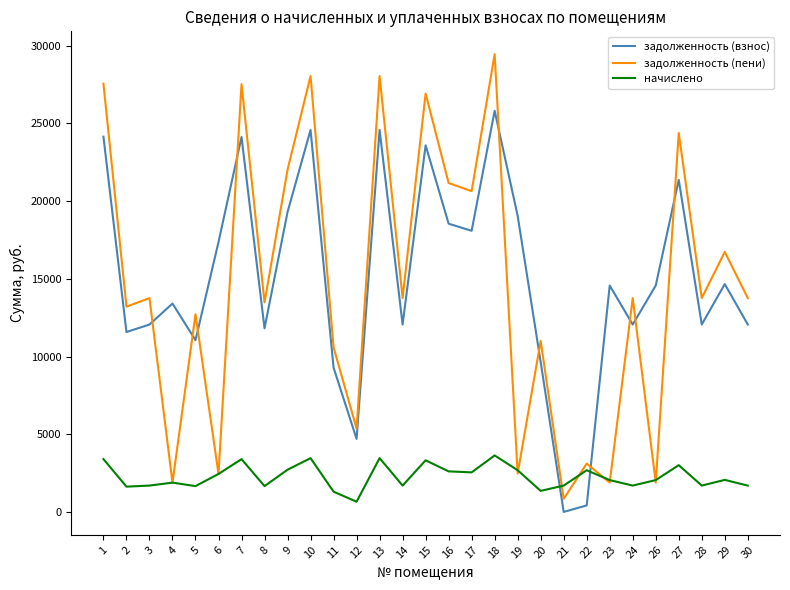

How many lines are shown in the chart?

3